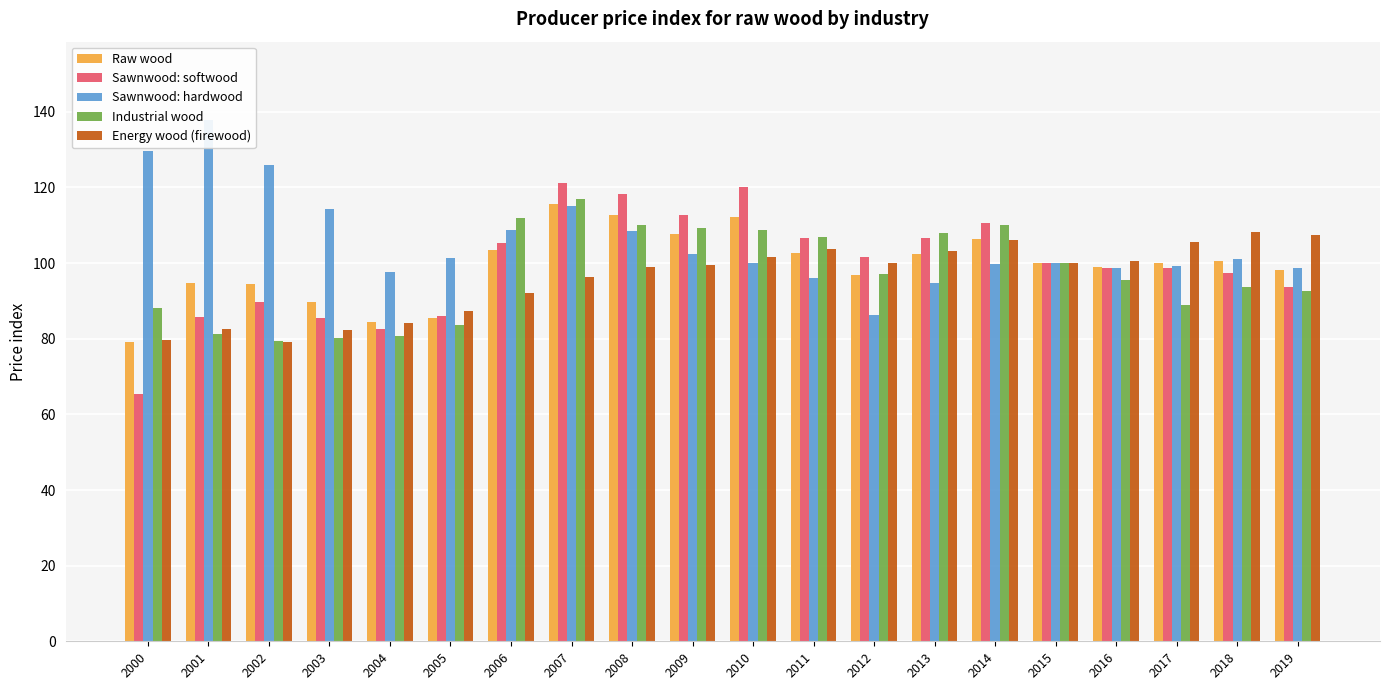

What is the difference between the maximum and second lowest values in the Raw wood series?

31.3